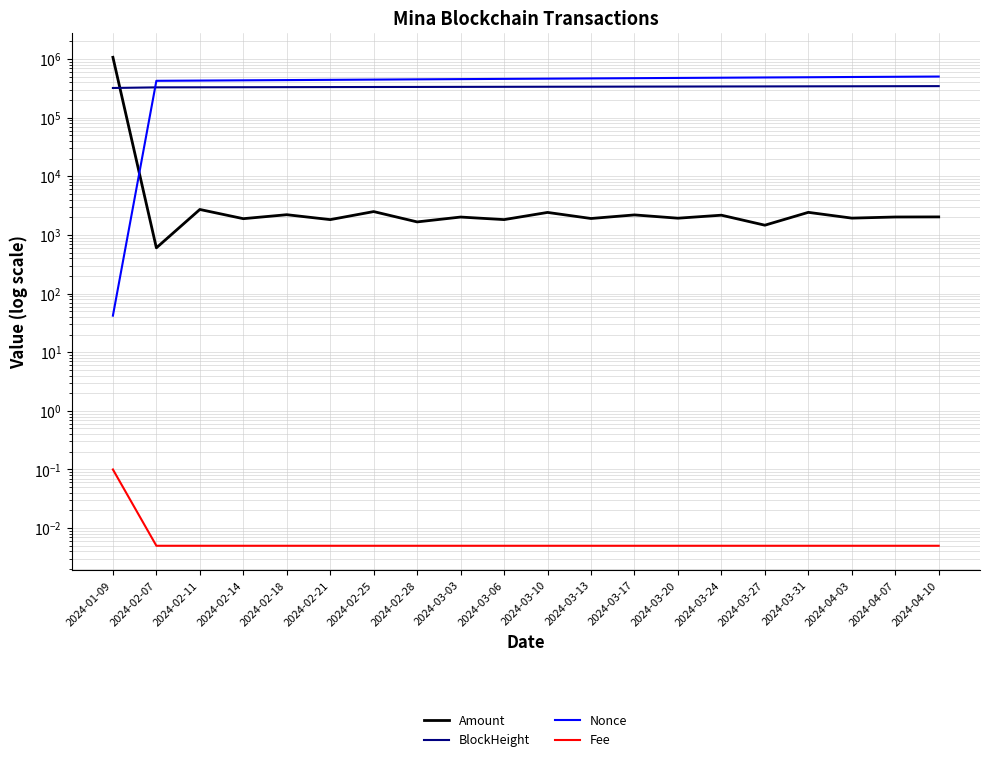

At how many categories does at least one series exceed 846711?

1